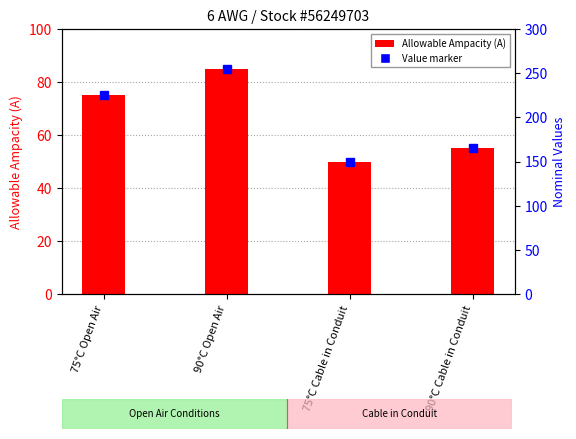

At which label does the data first exceed 75?

90°C Open Air